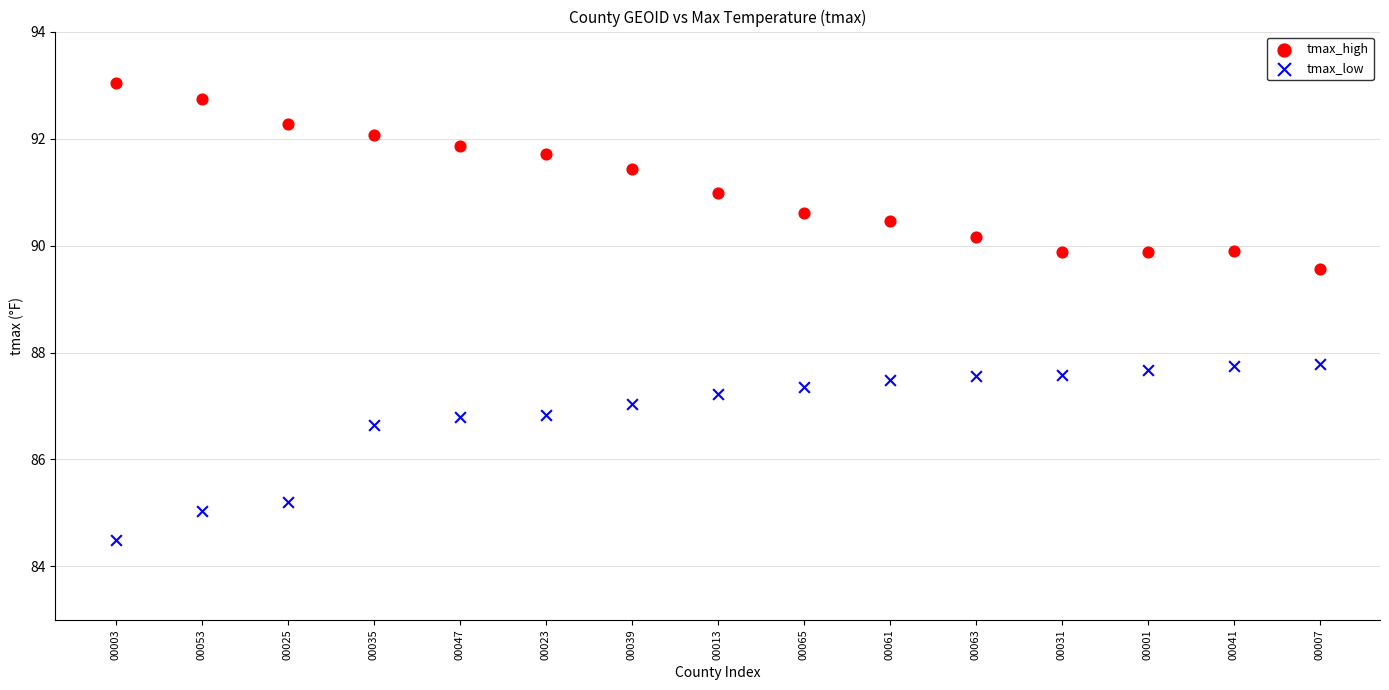

What are all the series names shown in the legend?

tmax_high, tmax_low